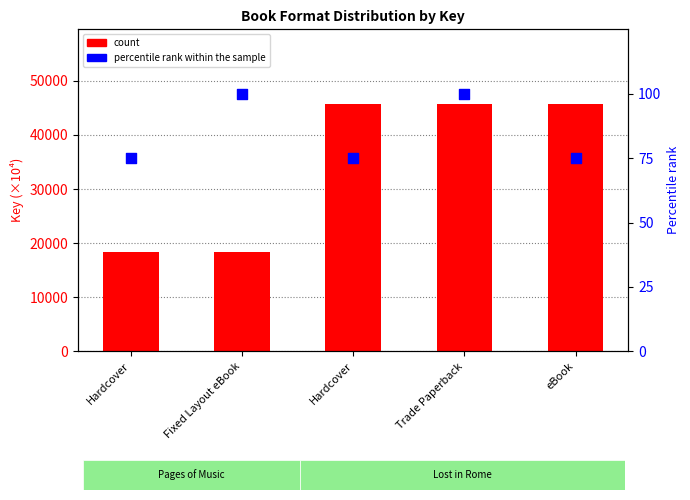

At which category is the sum across all series the highest?

Trade Paperback